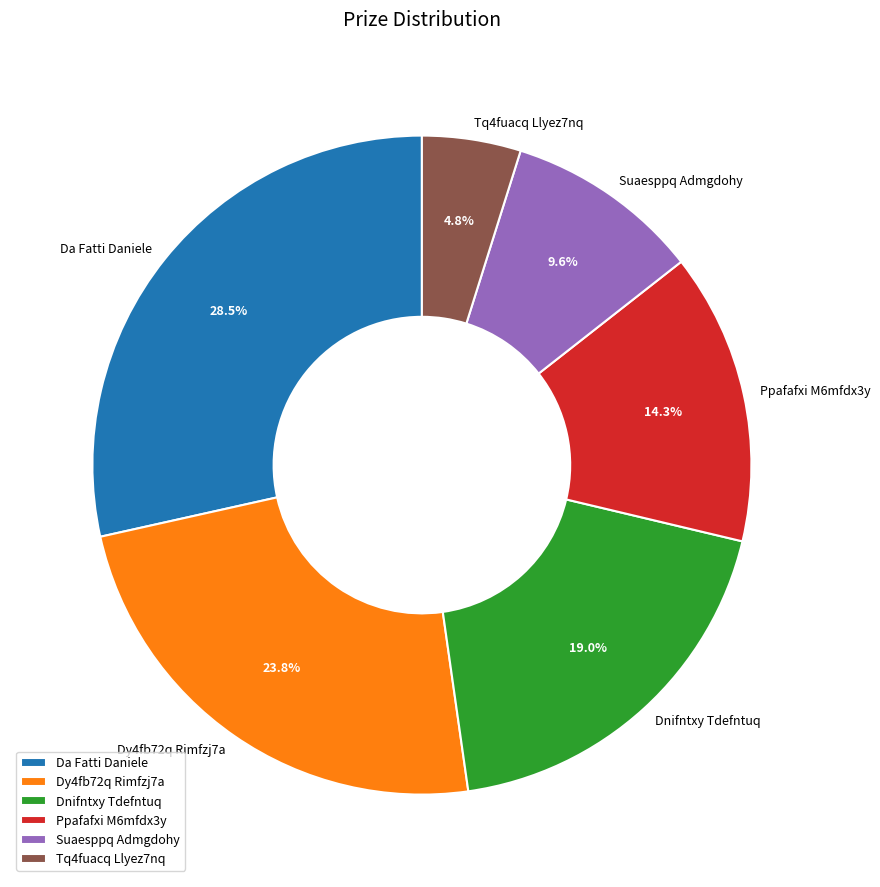

To the nearest percent, what is the average slice percentage?

17%